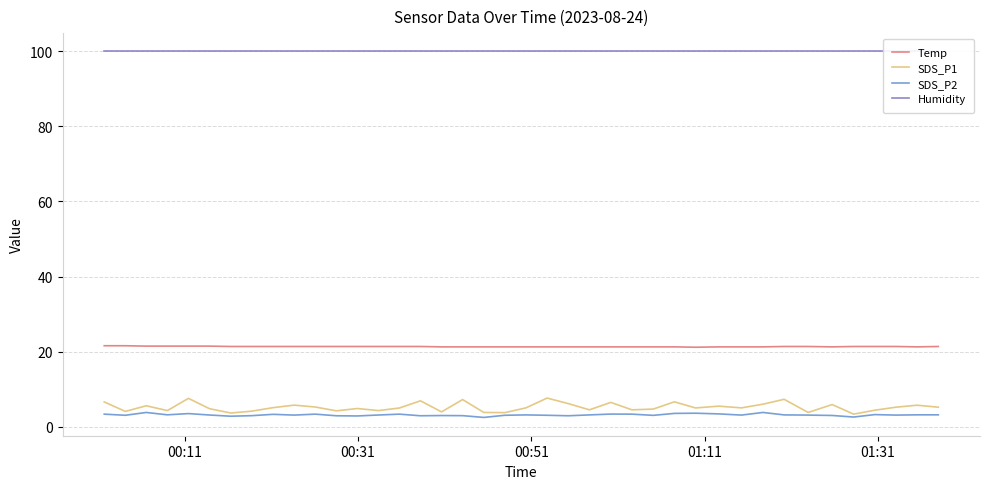

True or false: Temp and SDS_P1 cross at least once.

False